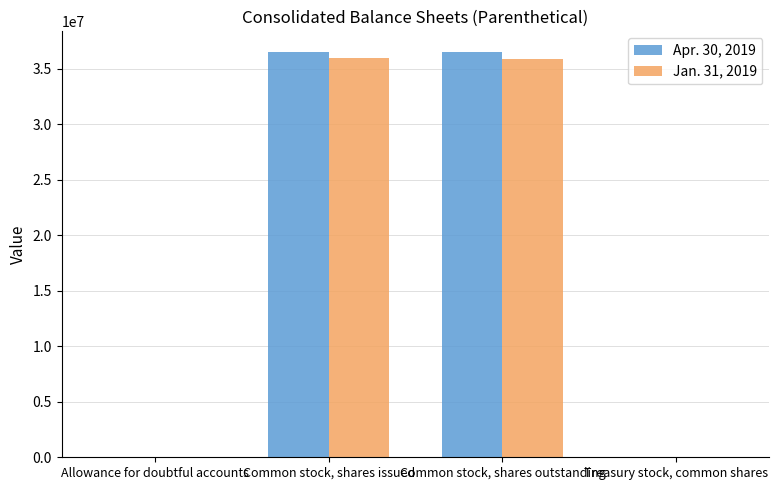

True or false: Jan. 31, 2019 has a value of 35905610 at Common stock, shares outstanding.

True